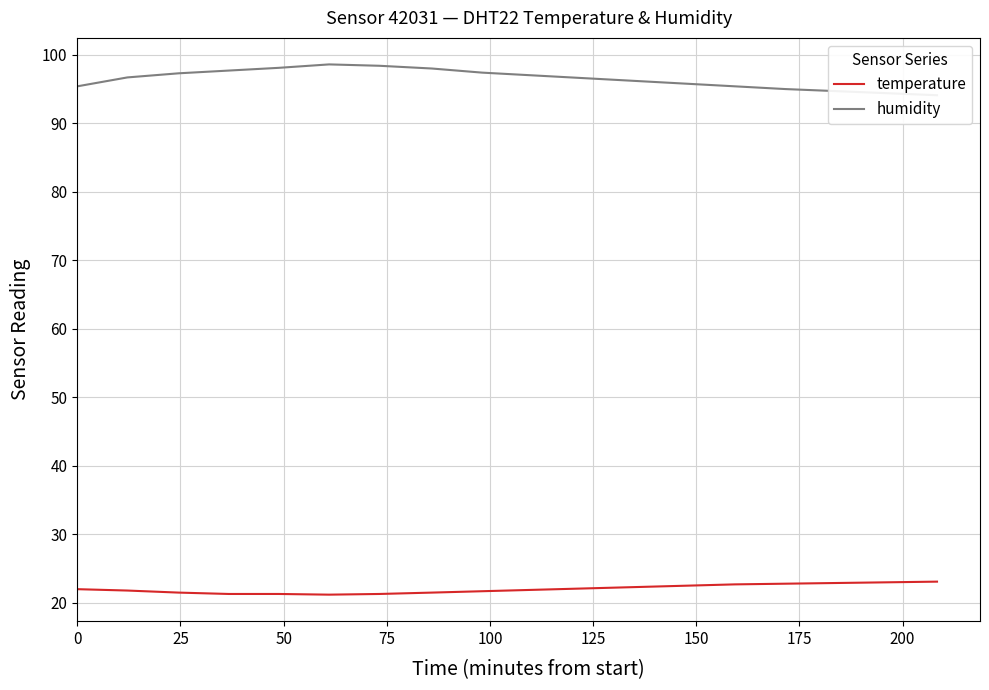

True or false: humidity and temperature cross at least once.

False